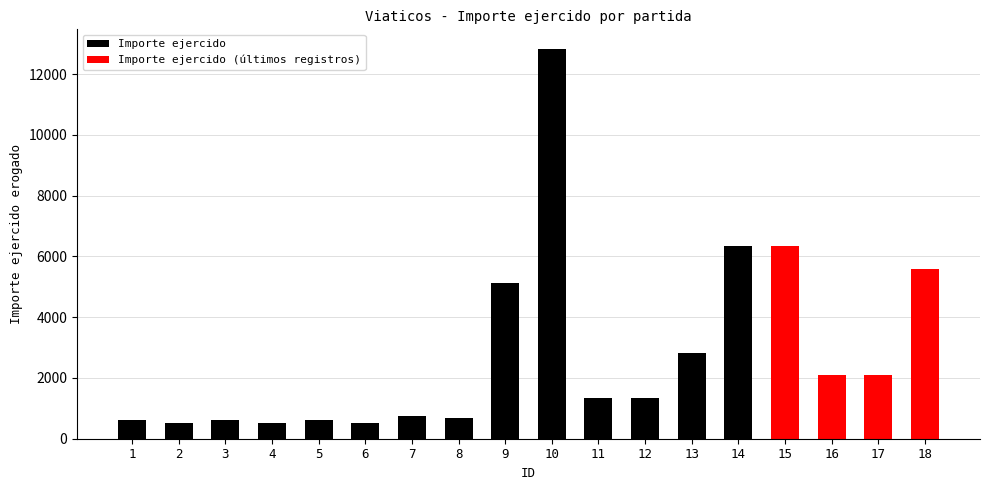

The value at 4 is 513.4. True or false?

True